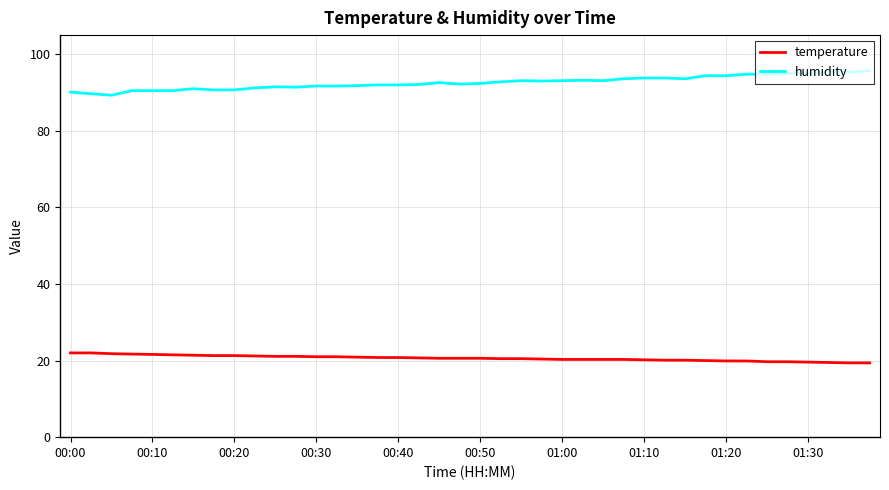

Which series has the largest total across all categories?

humidity